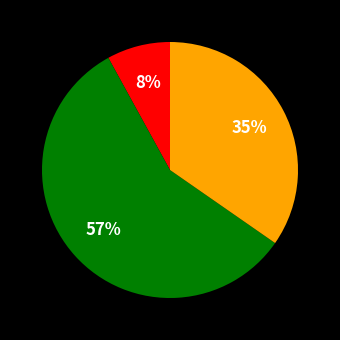

Count the number of slices in the pie.

3